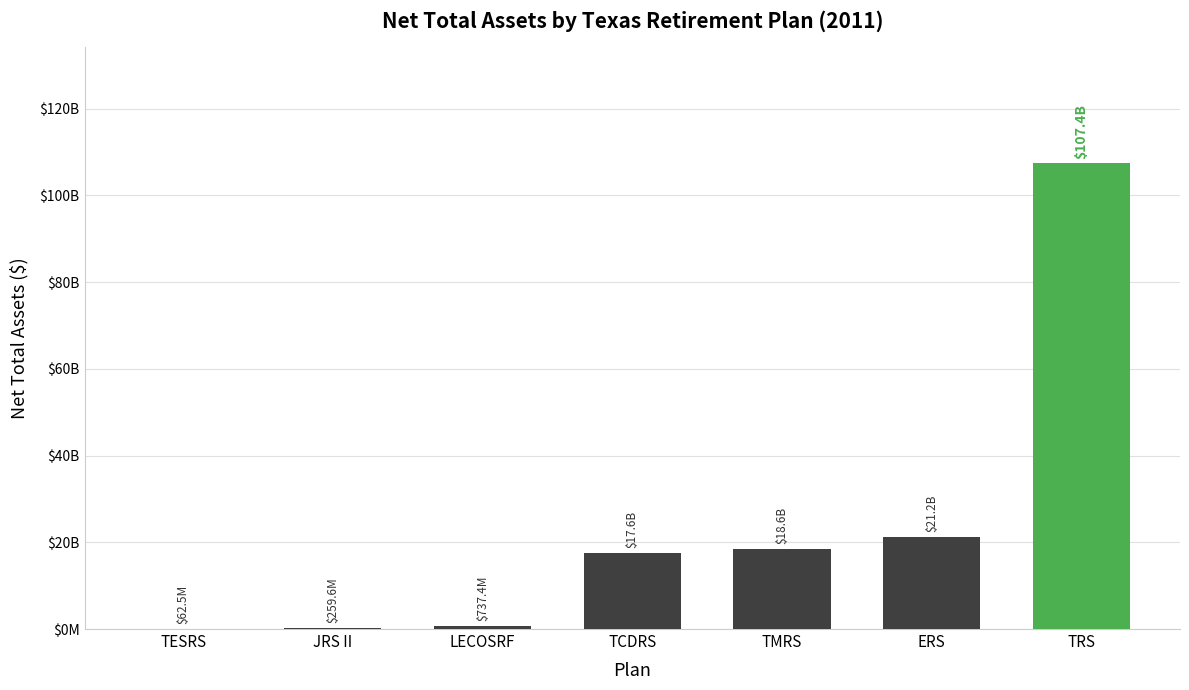

What position from the right is TCDRS?

4